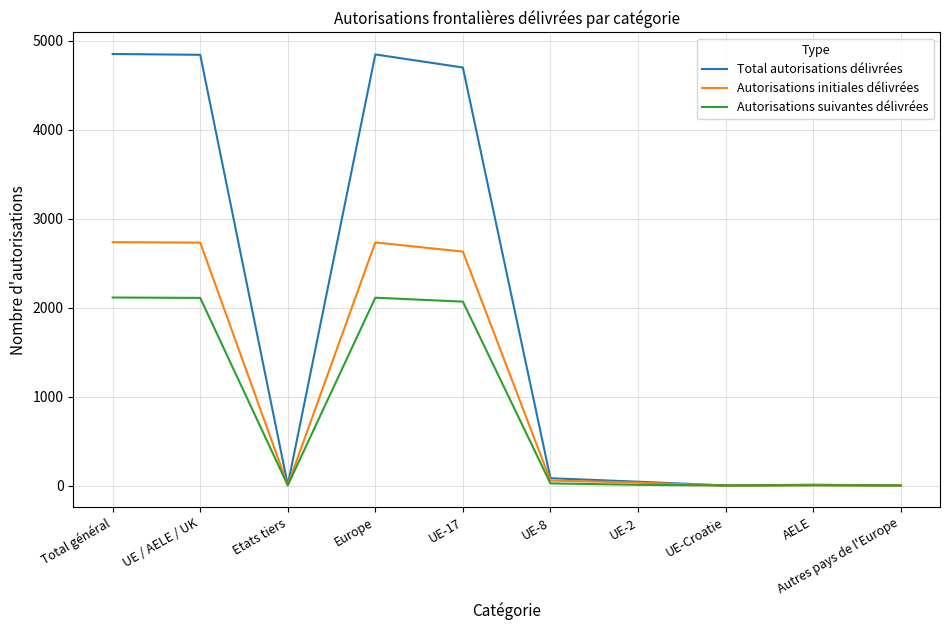

What is the highest value of the Total autorisations délivrées series?

4850